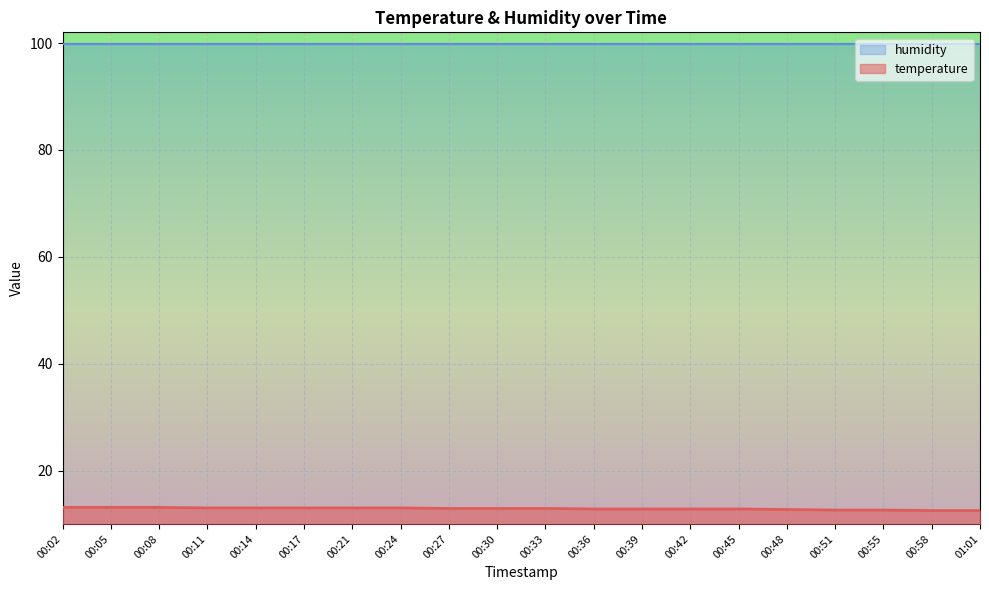

True or false: the data has more than 1 interior local peaks.

False